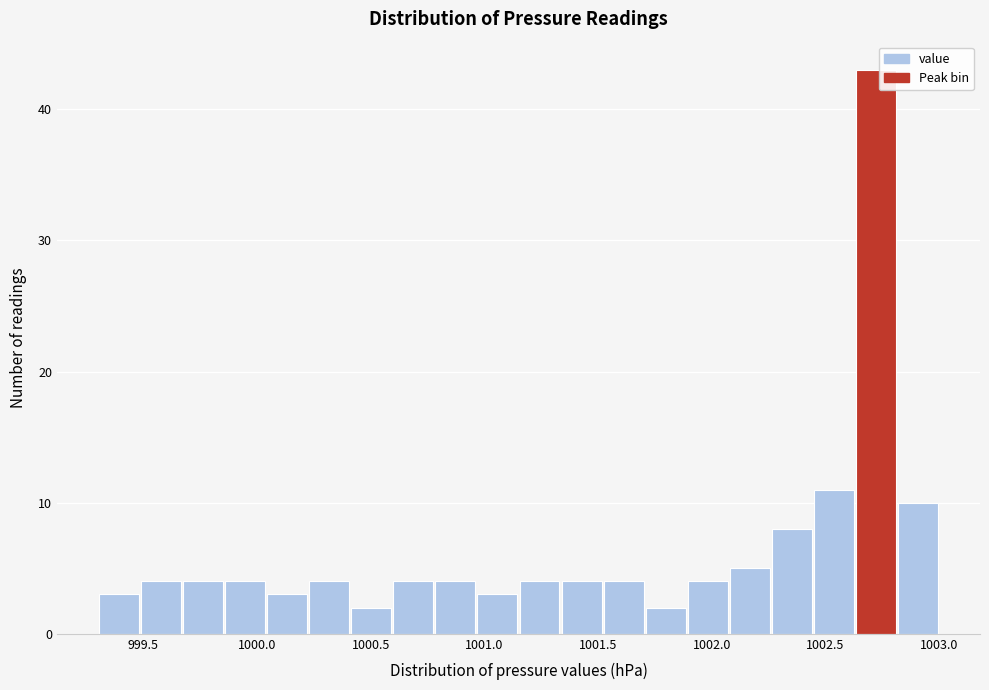

Around what value on the x-axis is the tallest bar? Give the approximate position of its centre, as read against the axis.

1002.70